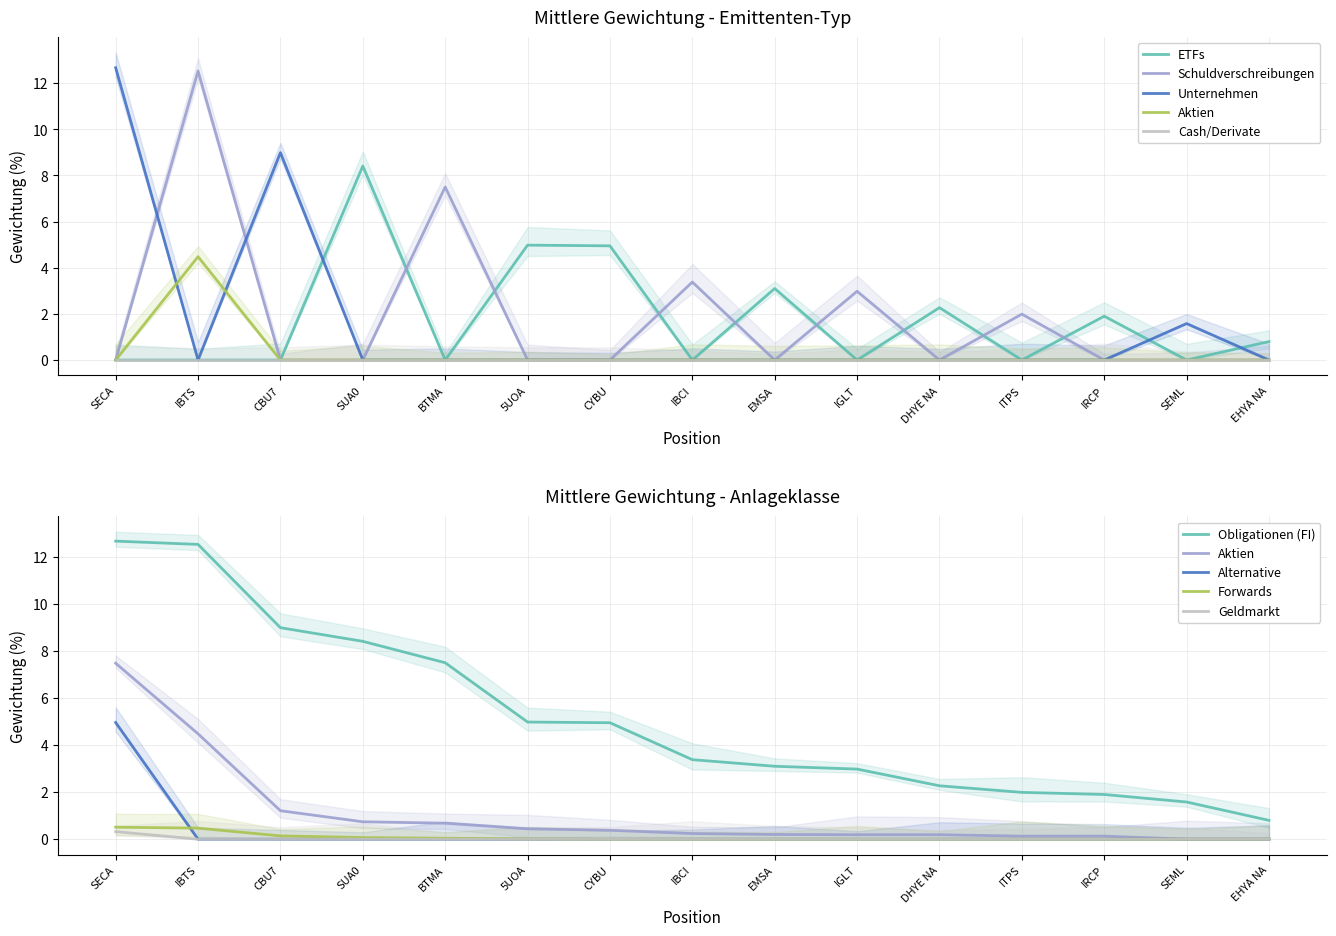

What is the difference between the highest and lowest values at IRCP?

1.9